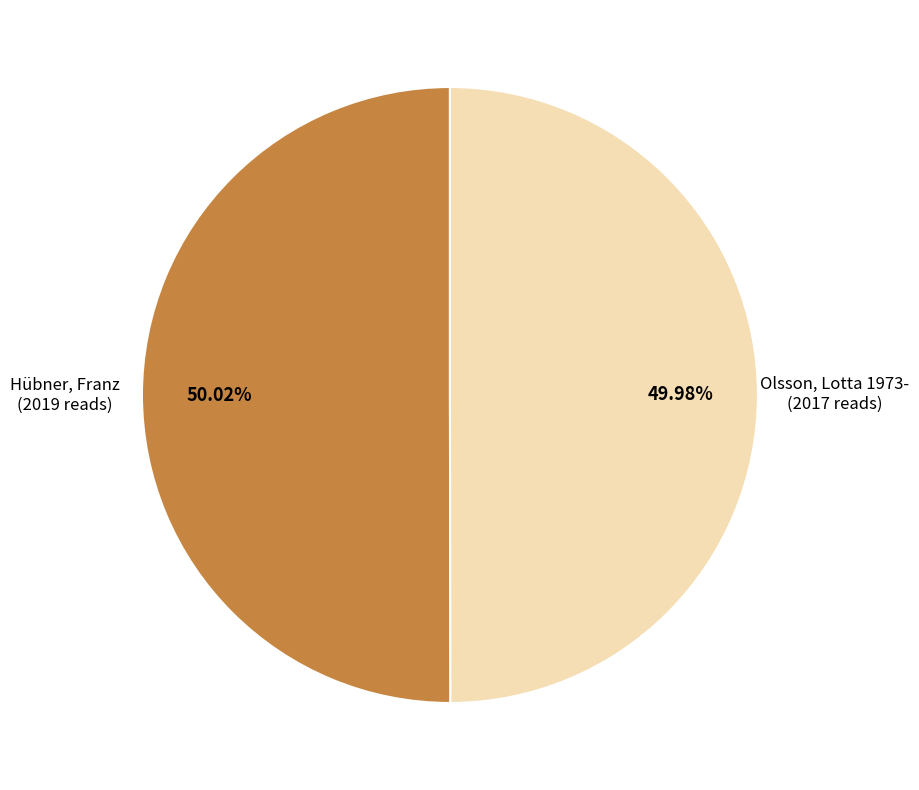

Does any single category account for the majority?

Yes